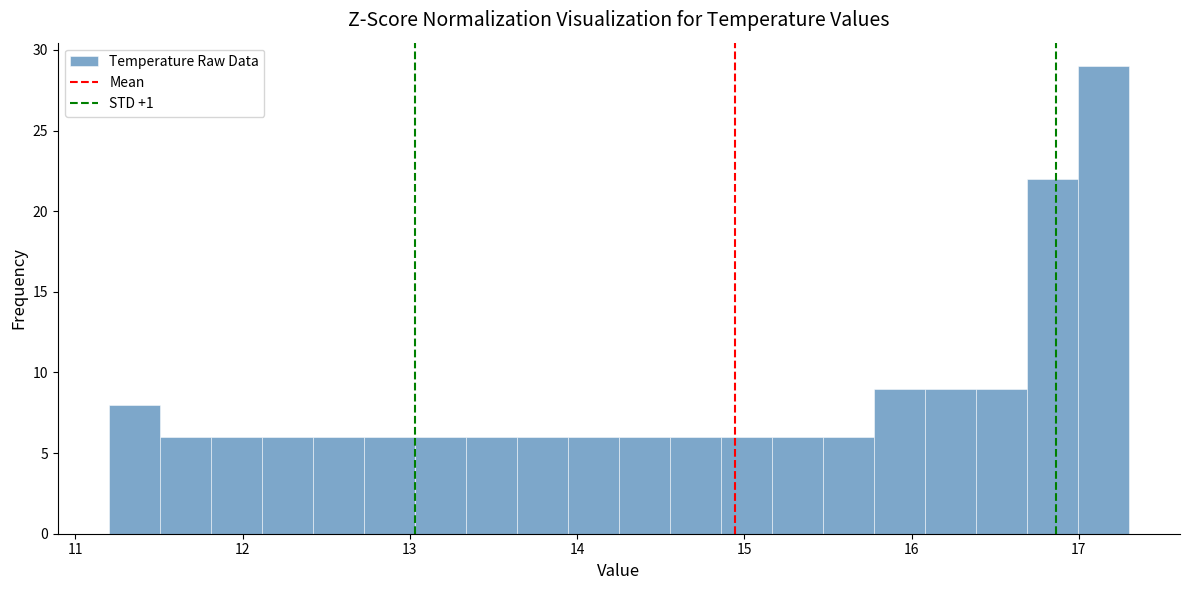

Read against the x-axis, roughly where is the centre of the tallest bar?

17.1